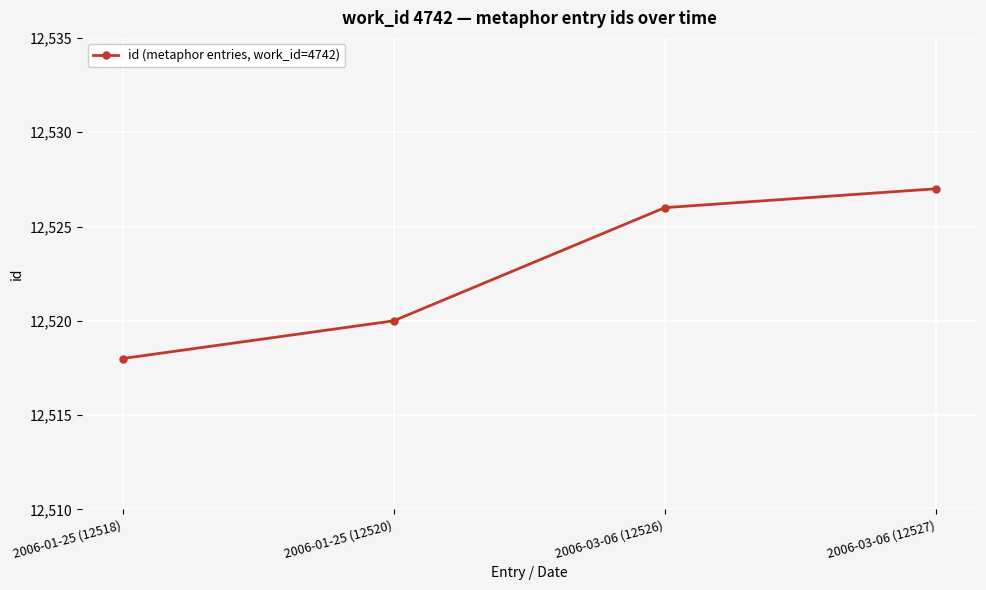

Reading left to right, extract all data points from this chart.

12518	12520	12526	12527